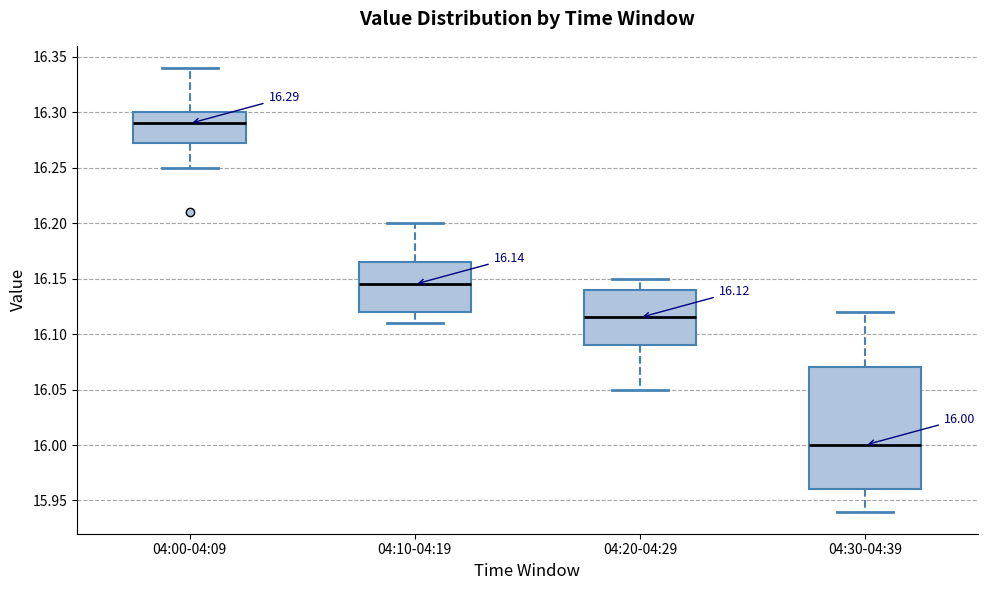

Which box is the tallest, from its lower edge to its upper edge?

04:30-04:39